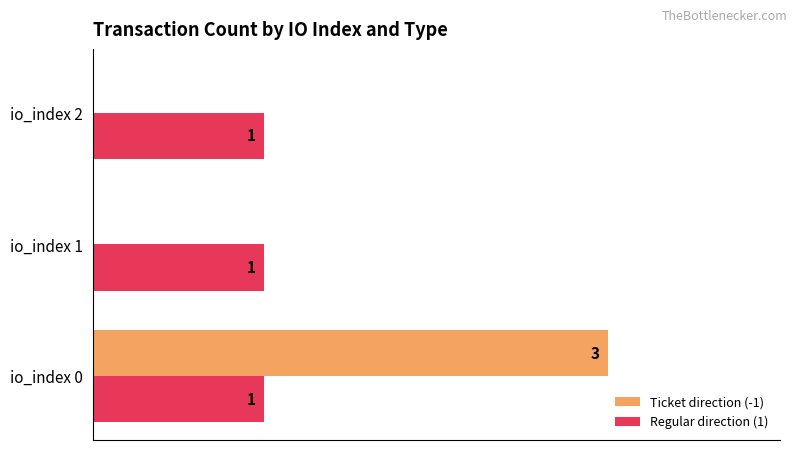

Between io_index 0 and io_index 2, which series saw the biggest shift?

Ticket direction (-1)